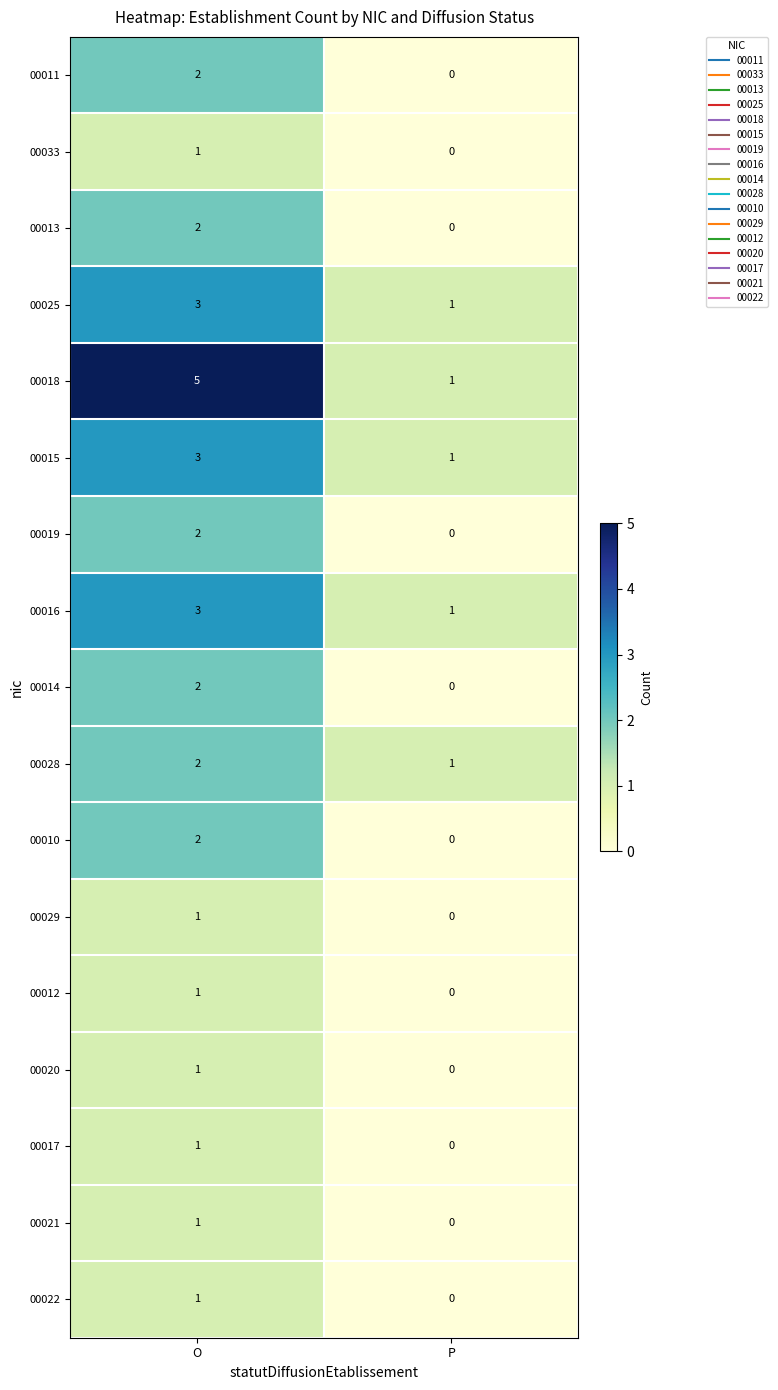

Which category has the lowest value across all series?

P